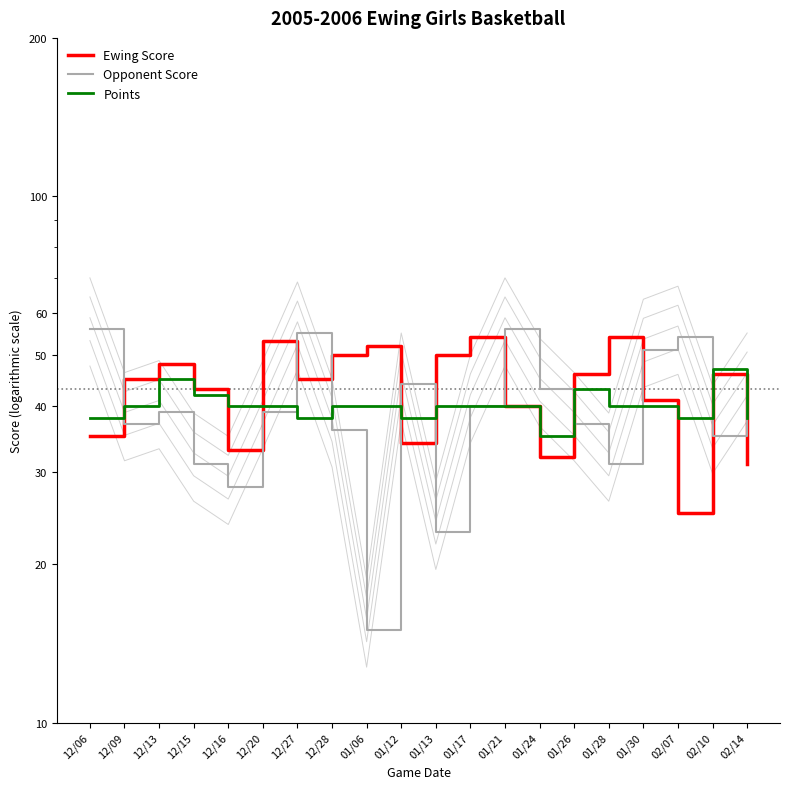

What are all the series names shown in the legend?

Ewing Score, Opponent Score, Points